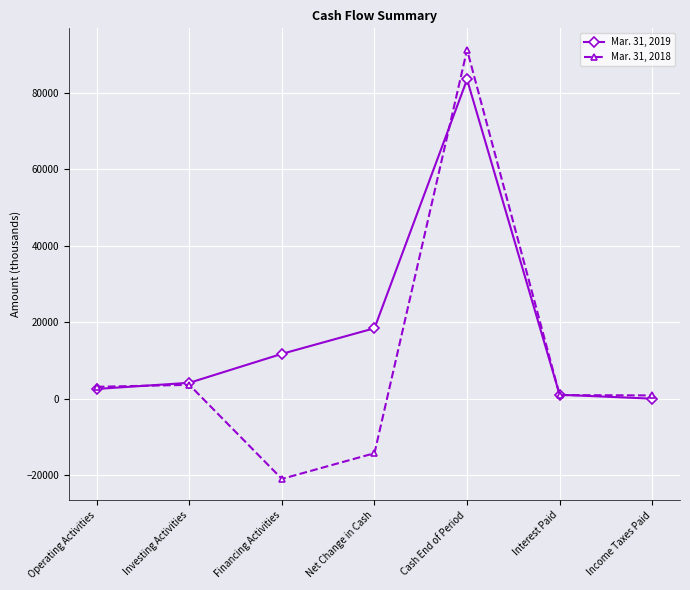

Does the chart have visible grid lines?

Yes